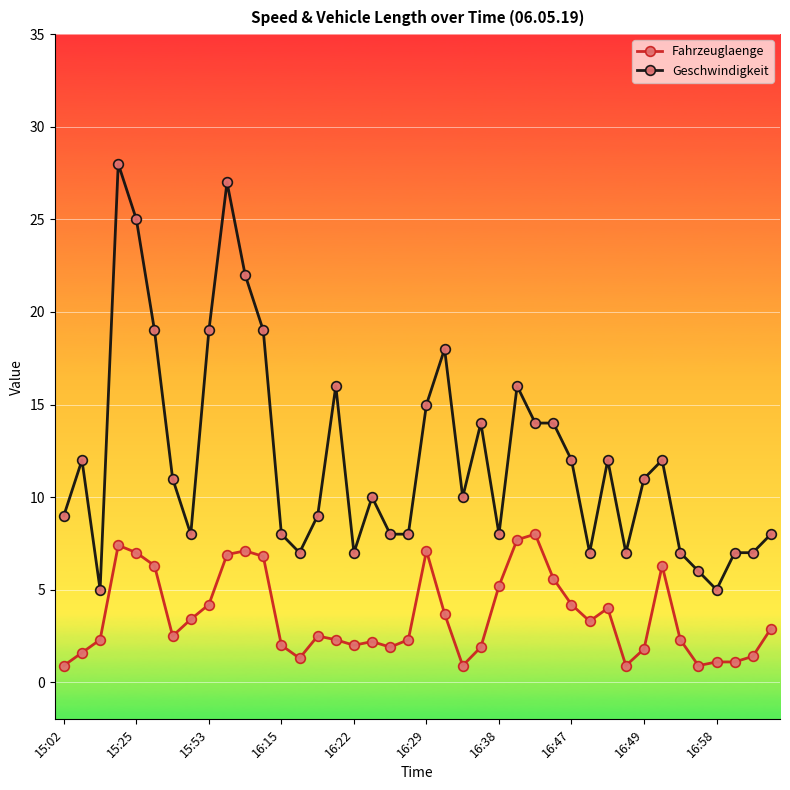

Which series has the largest total across all categories?

Geschwindigkeit